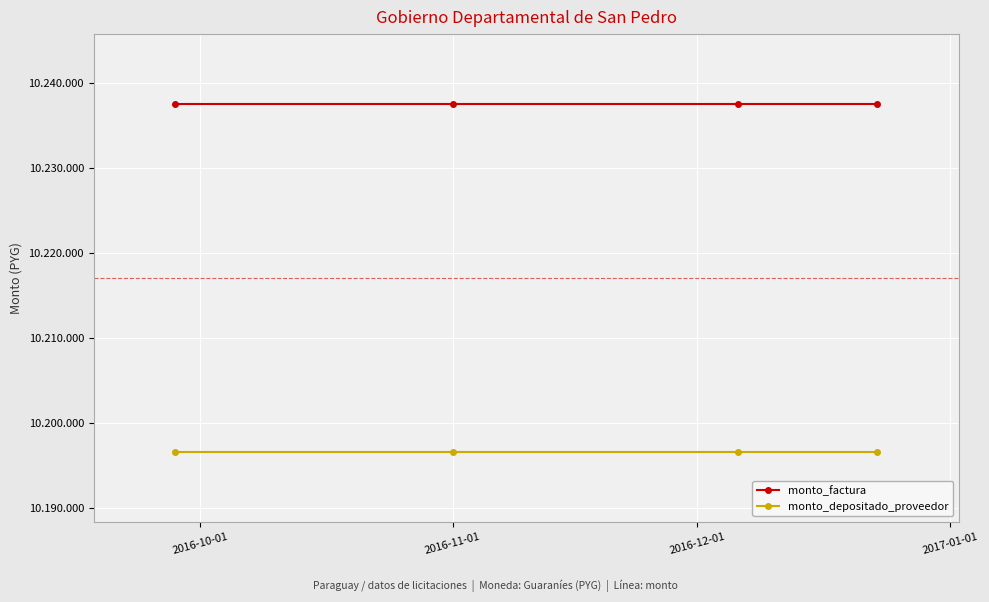

Does the chart have visible grid lines?

Yes